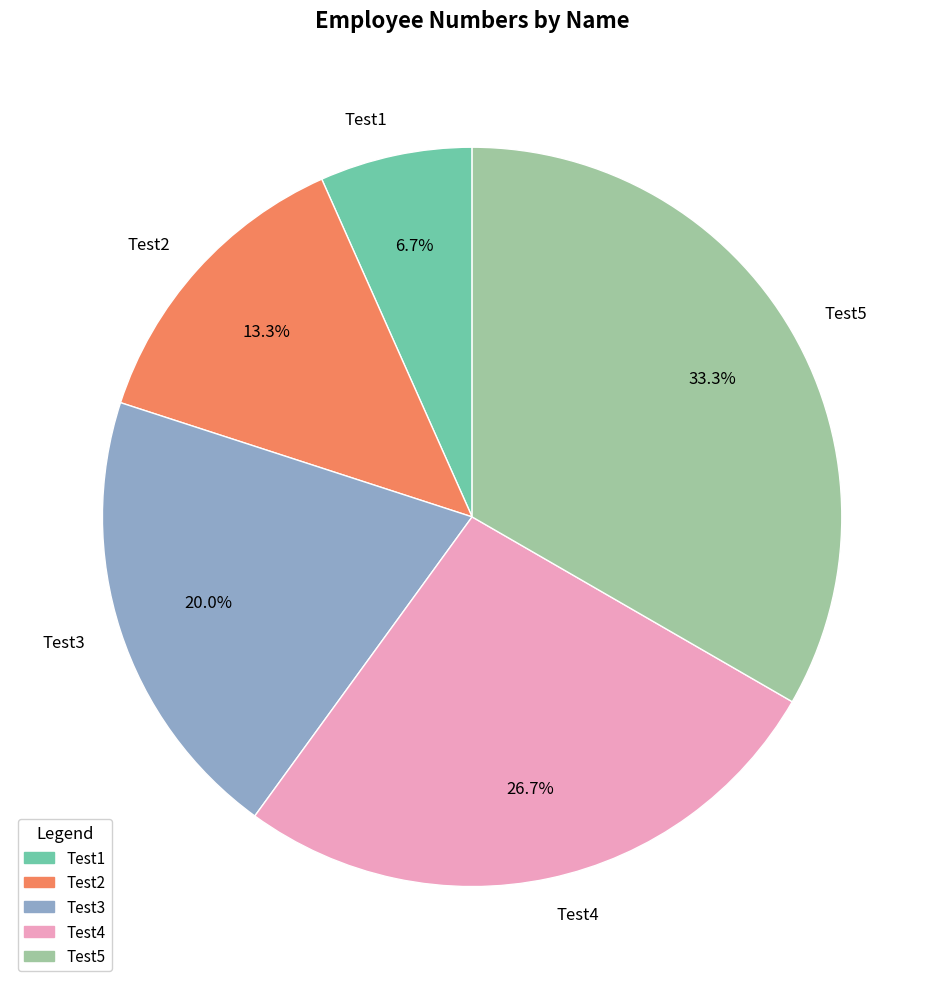

Is the sum of Test3 and Test4 greater than half?

No